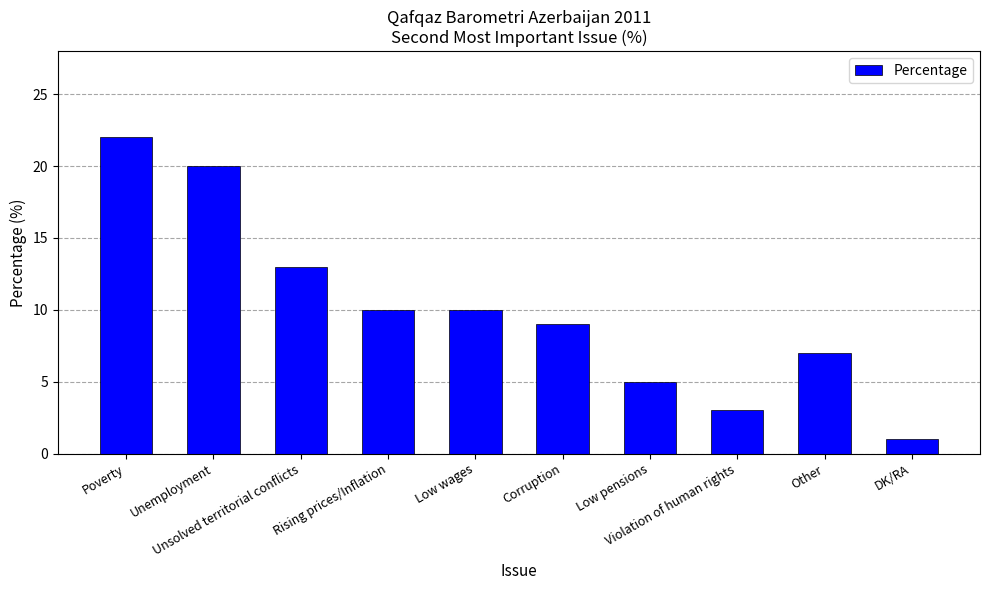

Does the chart contain any negative values?

No